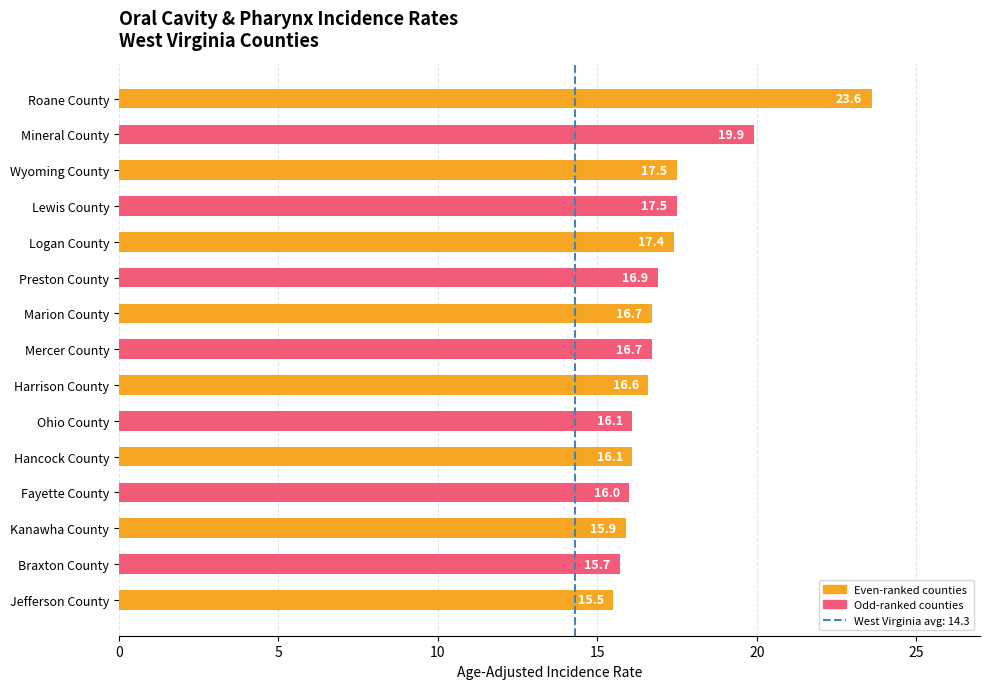

Reading top to bottom, transcribe all the data shown in this chart.

23.6	19.9	17.5	17.5	17.4	16.9	16.7	16.7	16.6	16.1	16.1	16.0	15.9	15.7	15.5